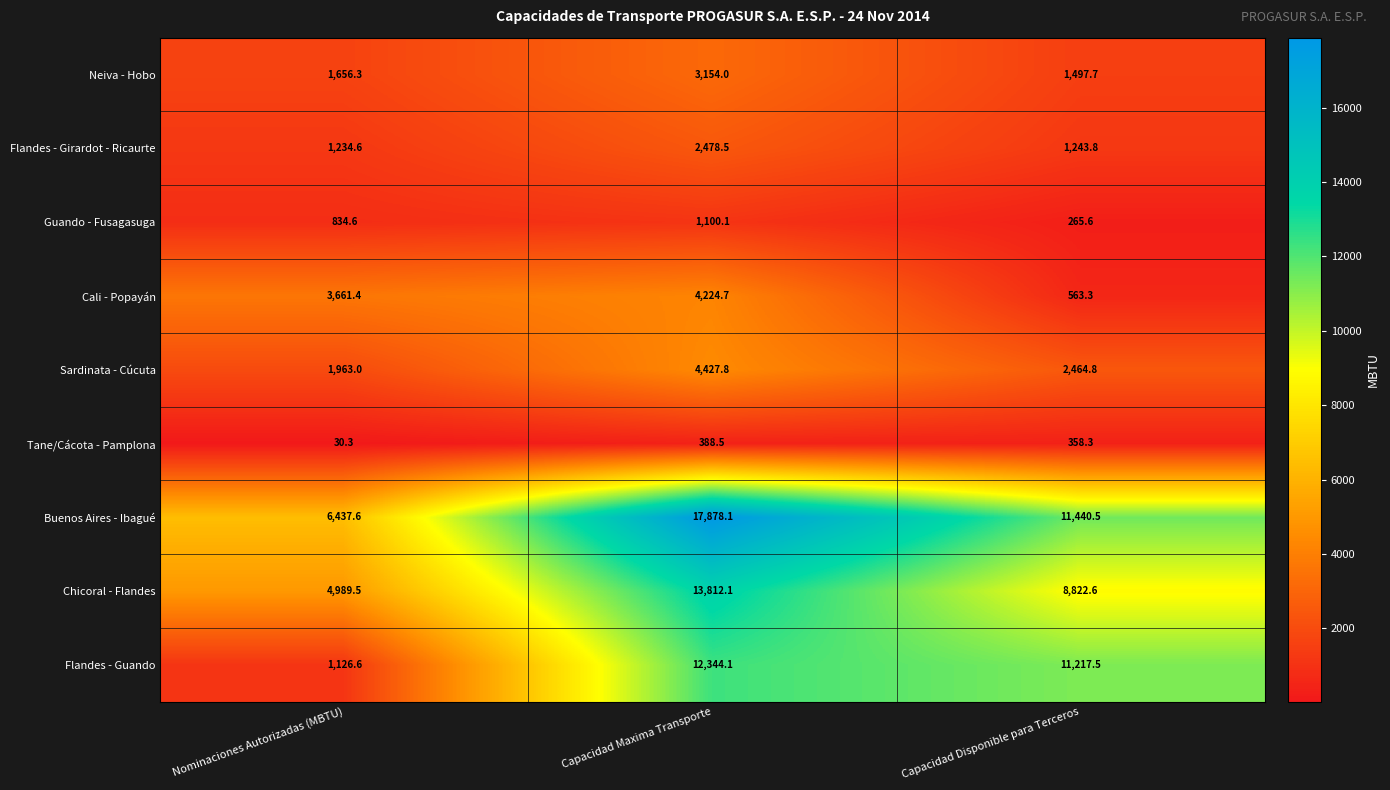

At which category is the sum across all series the highest?

Capacidad Maxima Transporte